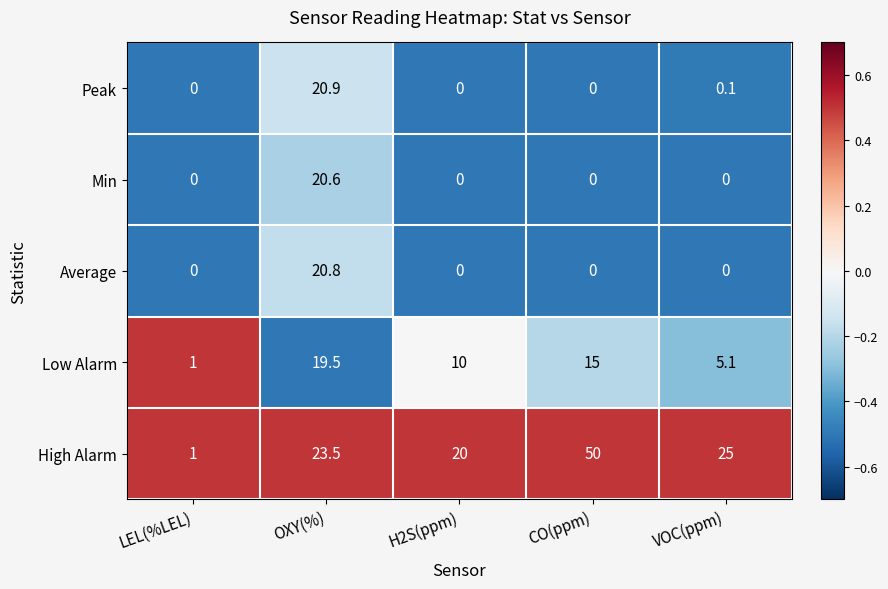

What is the difference between the maximum and minimum values in the Average series?

20.8